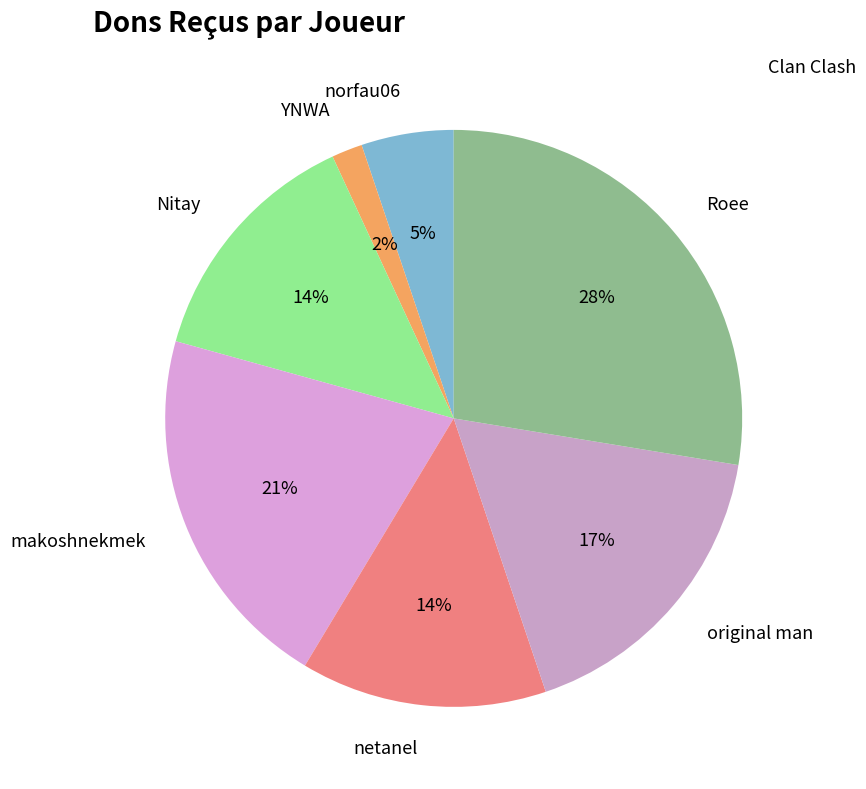

Combined, do netanel and Nitay account for over 50%?

No